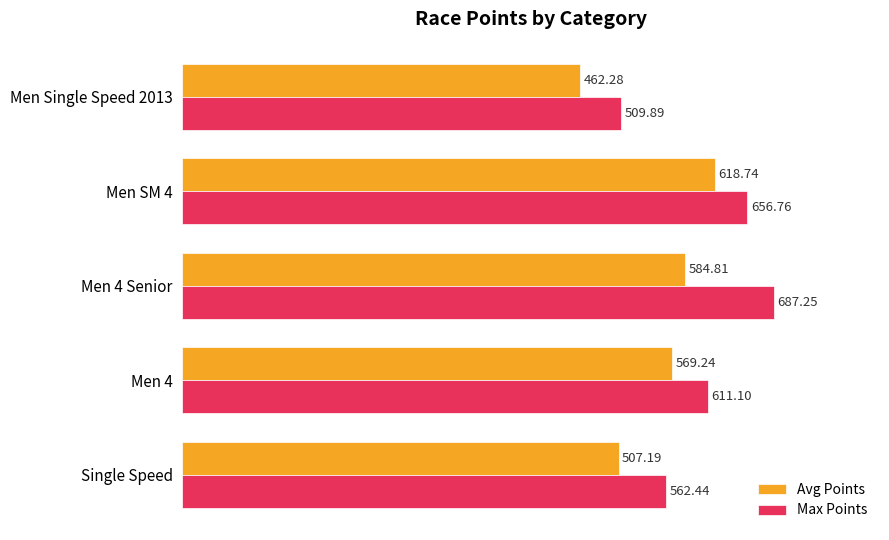

Between Single Speed and Men Single Speed 2013, which series saw the biggest shift?

Max Points